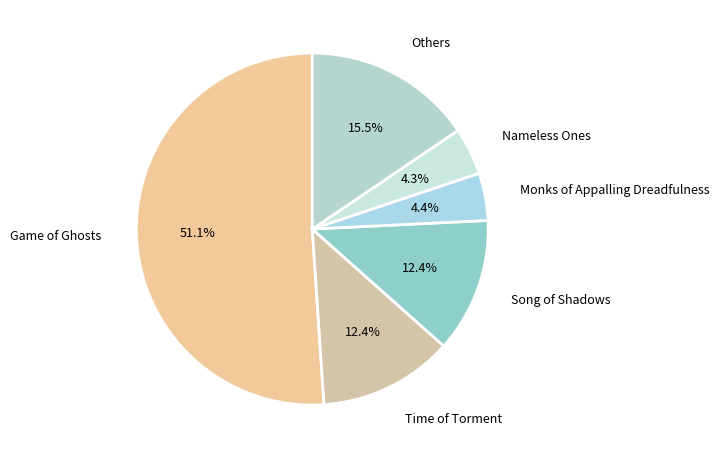

What is the total percentage of Monks of Appalling Dreadfulness and Nameless Ones?

8.7%